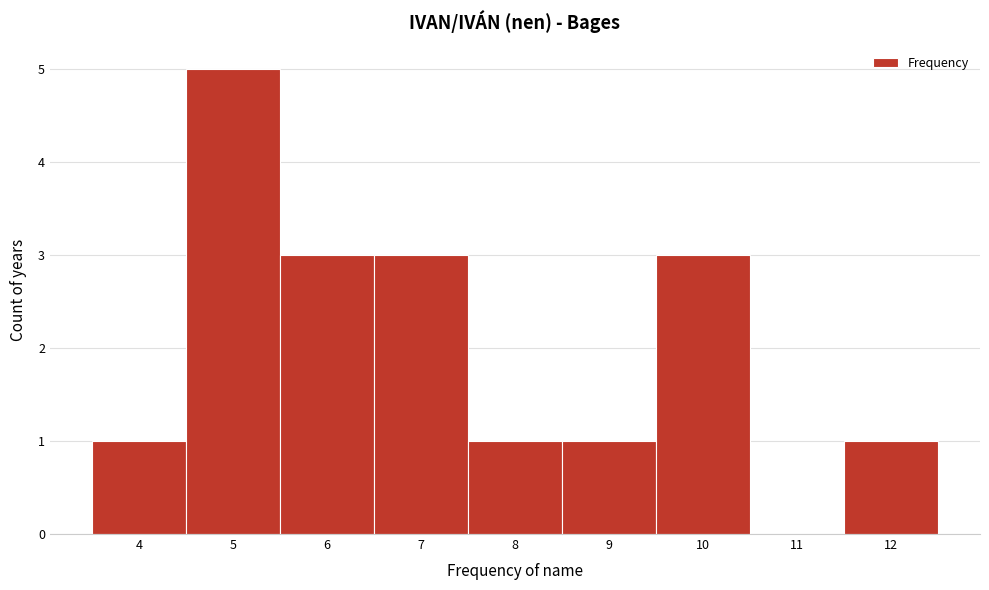

How tall is the bar that spans 11.5 to 12.5 on the x-axis? The values are not printed on the chart, so give them approximately, as read against the axis.

1